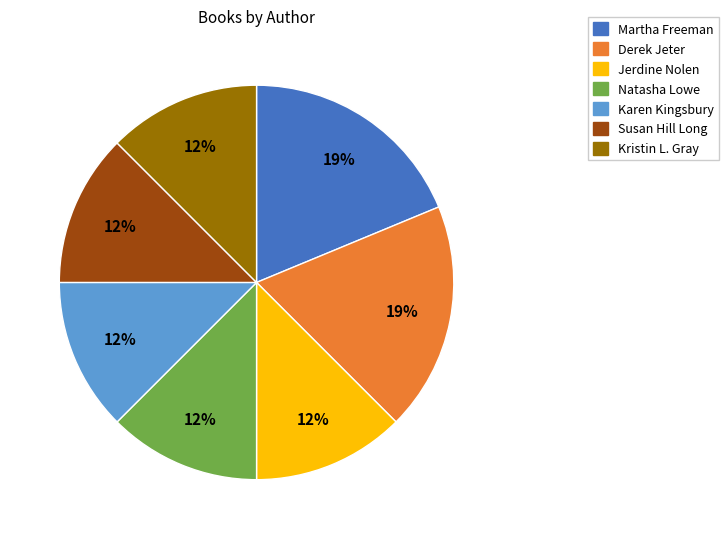

What percentage is the Derek Jeter slice, to the nearest percent?

19%